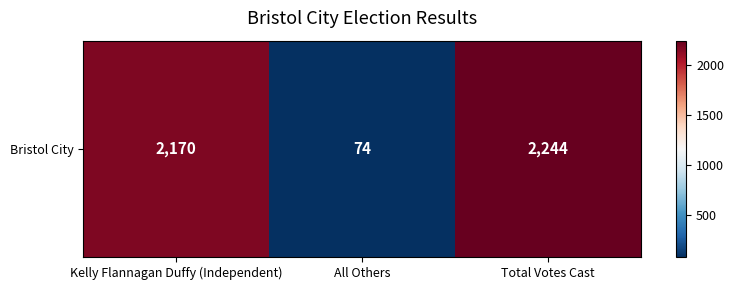

What is the greatest value displayed?

2244